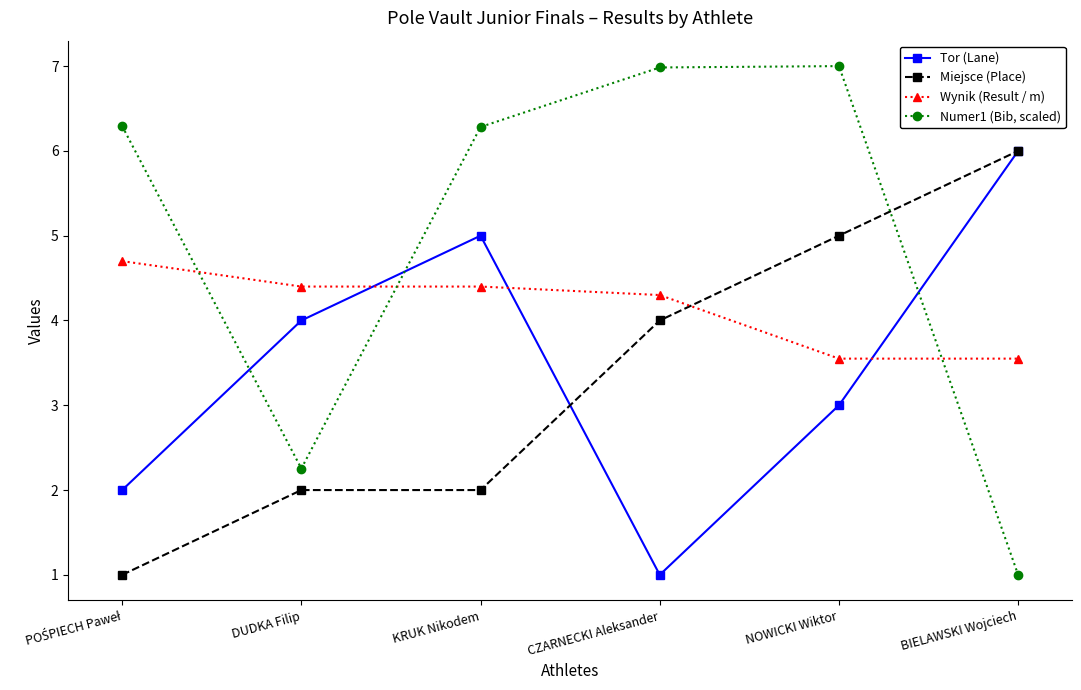

Rank the series at DUDKA Filip from highest to lowest value.

Wynik (Result / m), Tor (Lane), Numer1 (Bib, scaled), Miejsce (Place)